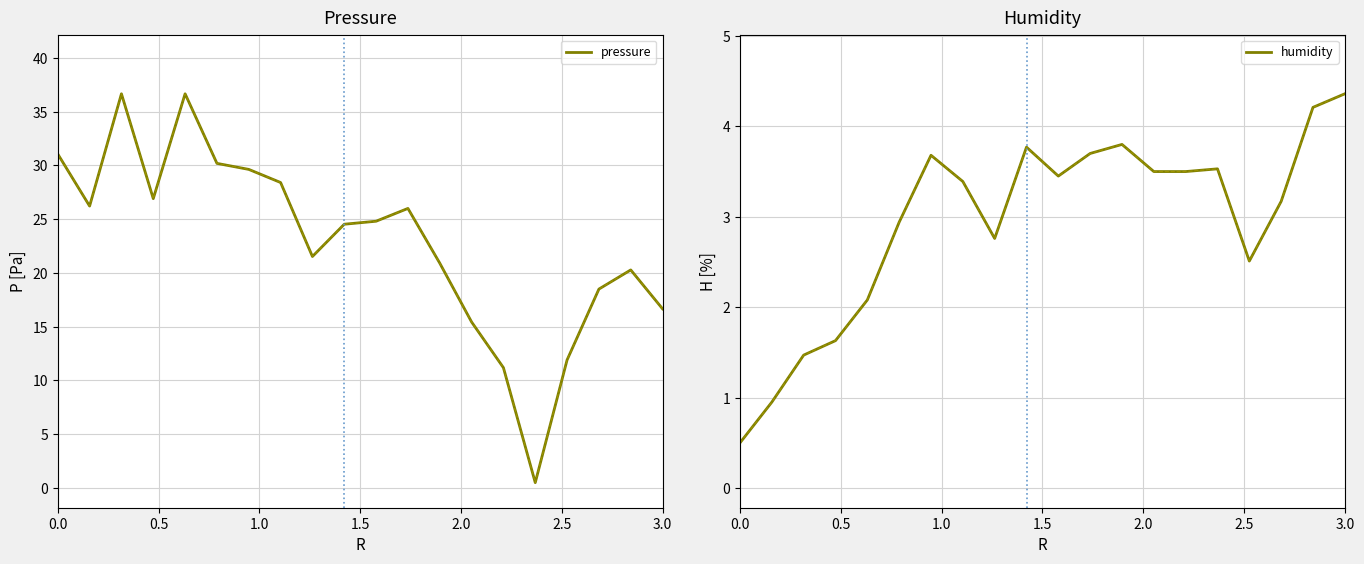

How many categories are shown in the chart?

20